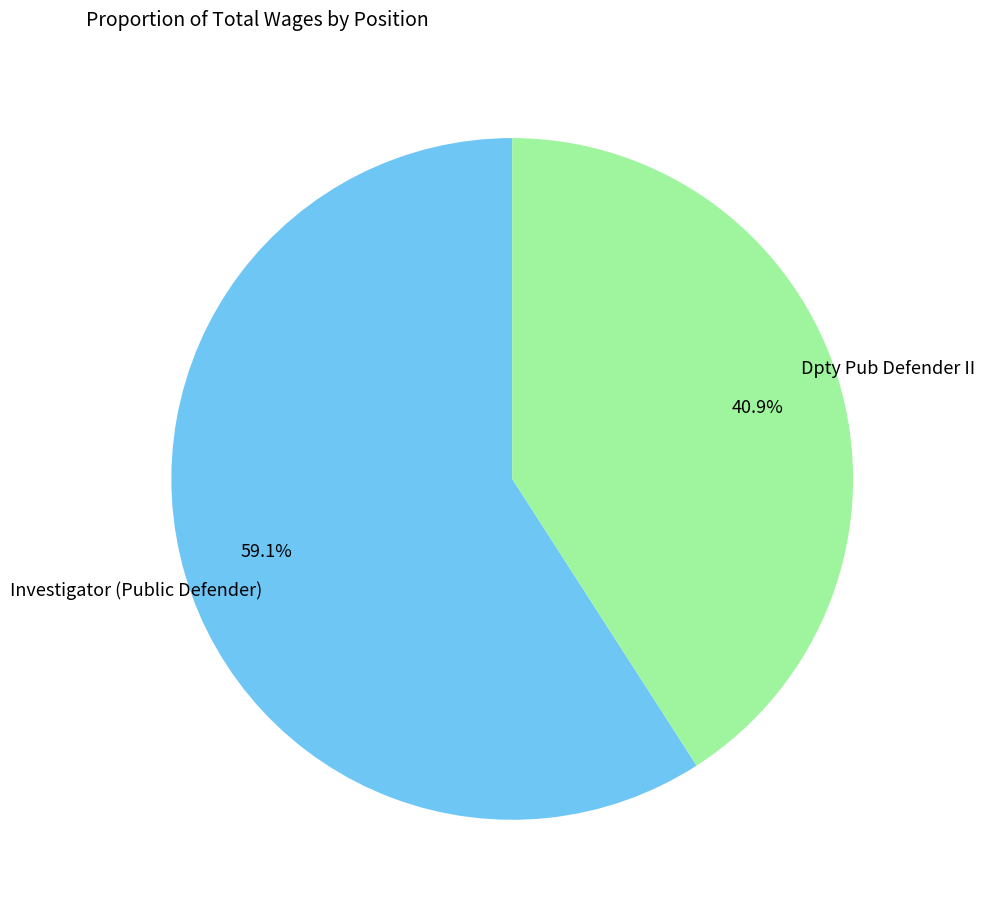

To the nearest percent, what is the difference between the Dpty Pub Defender II and Investigator (Public Defender) slice percentages?

18%